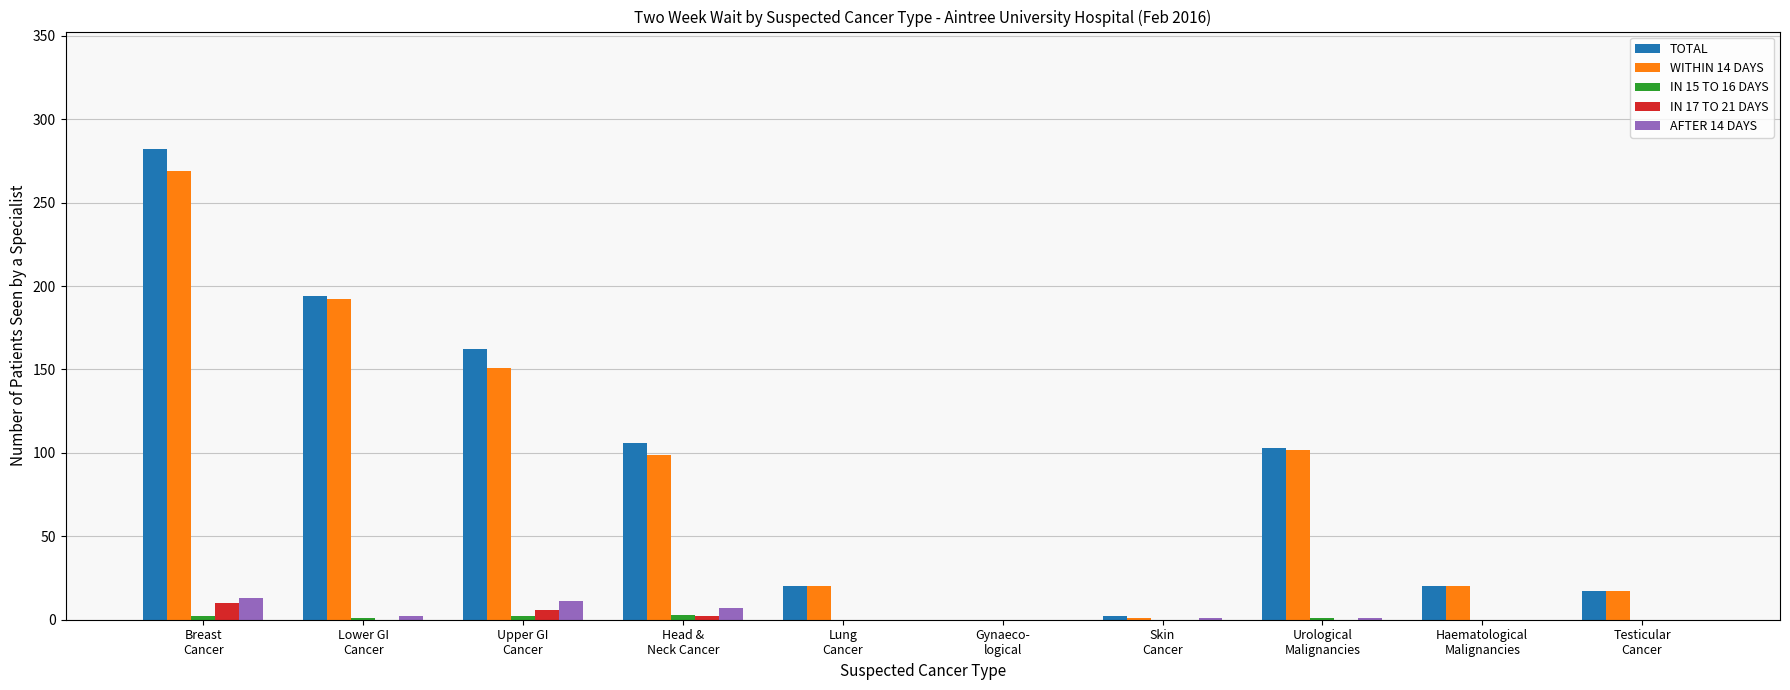

What is the maximum value shown in the chart?

282